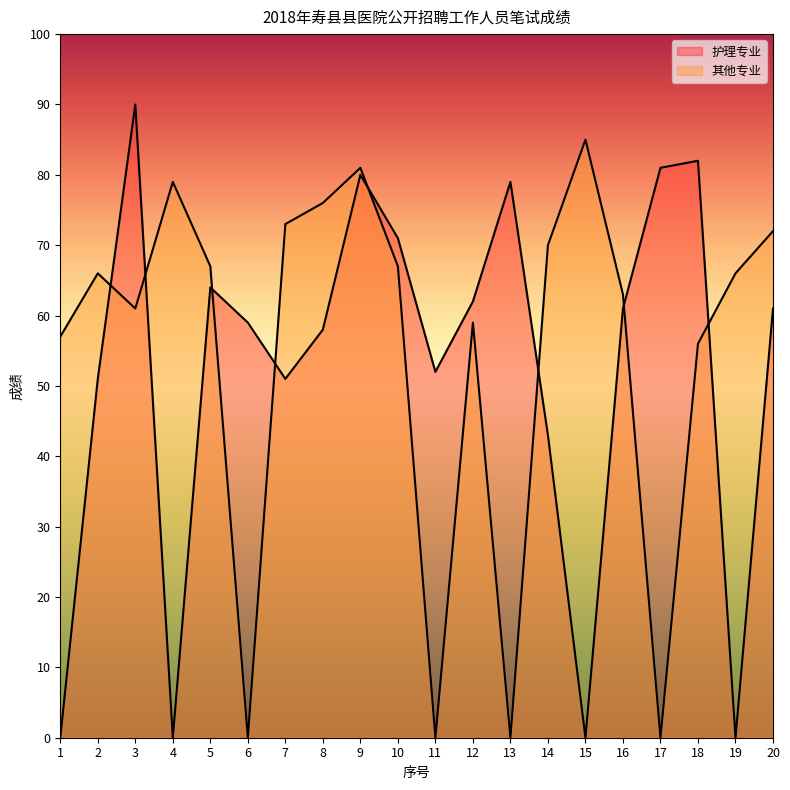

Reading right to left, transcribe all the data shown in this chart.

护理专业: 61	0	82	81	61	0	43	79	62	52	71	80	58	51	59	64	0	90	51	0
其他专业: 72	66	56	0	63	85	70	0	59	0	67	81	76	73	0	67	79	61	66	57